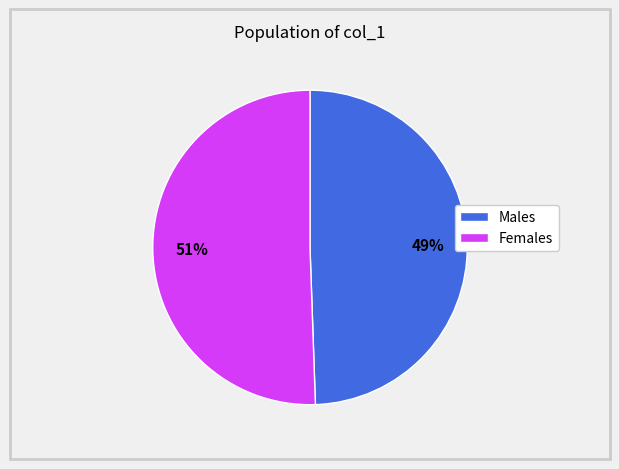

To the nearest percent, what is the average slice percentage?

50%